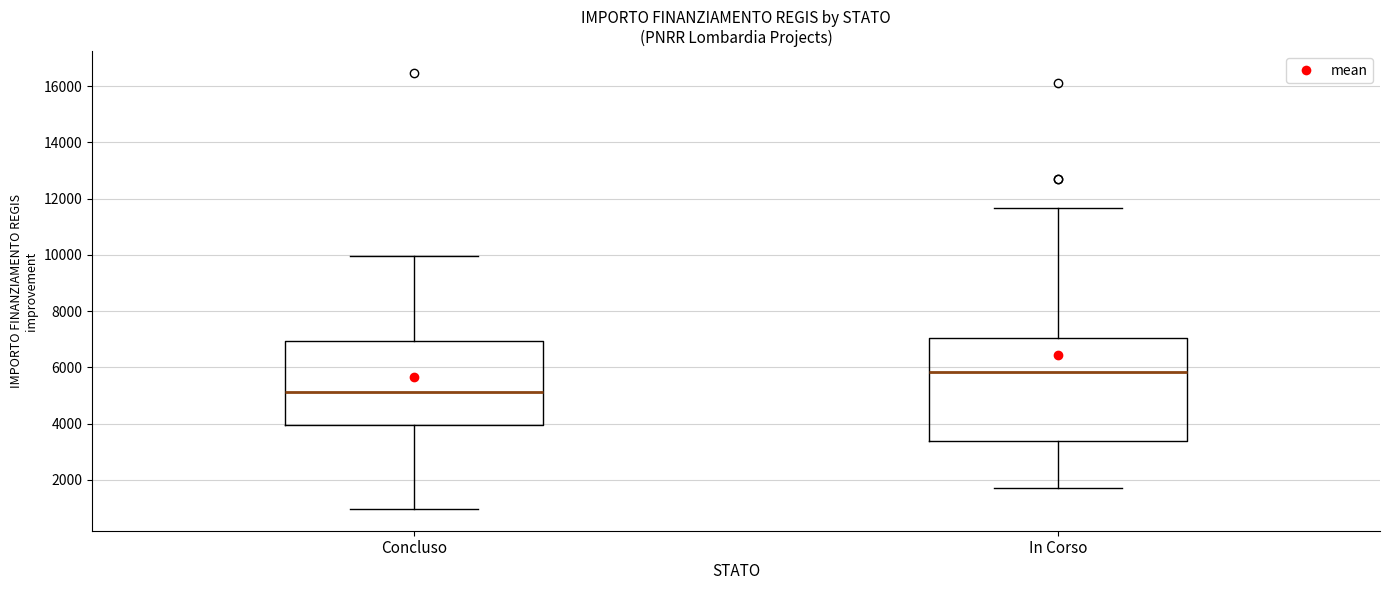

Which box's median line is the lowest?

Concluso